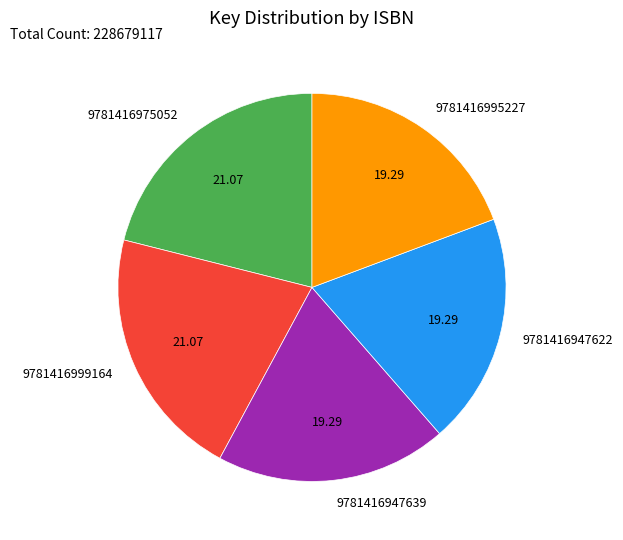

What is the ratio of the value at 9781416947639 to the value at 9781416995227?

1.0